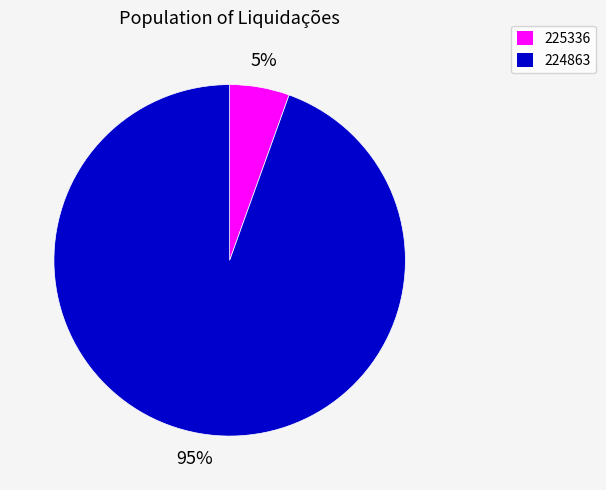

To the nearest percent, what portion does 225336 represent?

5%